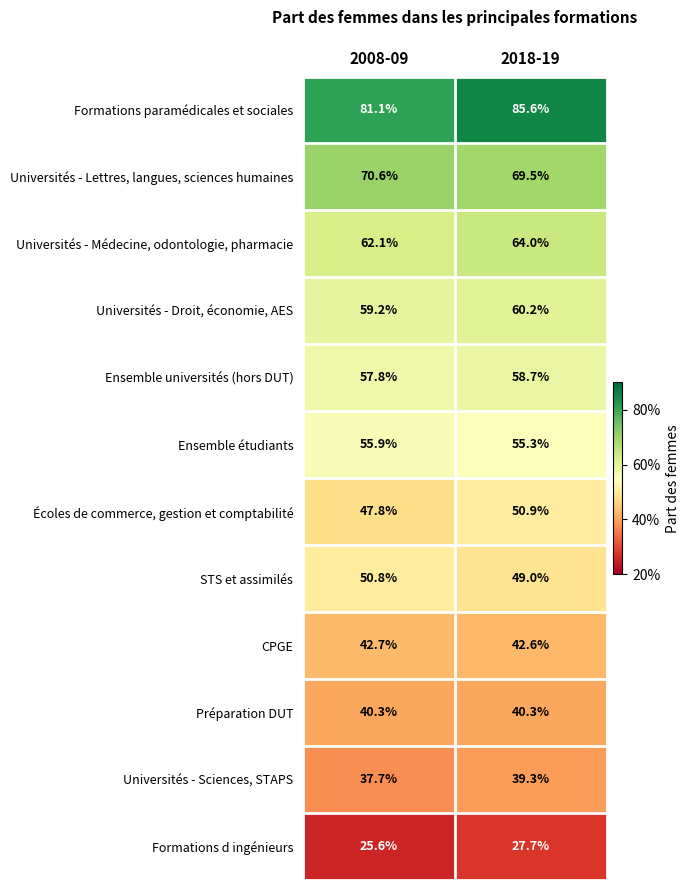

Reading right to left, what are all the values shown in this chart?

Formations paramédicales et sociales: 2018-19=85.6	2008-09=81.1
Universités - Lettres, langues, sciences humaines: 2018-19=69.5	2008-09=70.6
Universités - Médecine, odontologie, pharmacie: 2018-19=64.0	2008-09=62.1
Universités - Droit, économie, AES: 2018-19=60.2	2008-09=59.2
Ensemble universités (hors DUT): 2018-19=58.7	2008-09=57.8
Ensemble étudiants: 2018-19=55.3	2008-09=55.9
Écoles de commerce, gestion et comptabilité: 2018-19=50.9	2008-09=47.8
STS et assimilés: 2018-19=49.0	2008-09=50.8
CPGE: 2018-19=42.6	2008-09=42.7
Préparation DUT: 2018-19=40.3	2008-09=40.3
Universités - Sciences, STAPS: 2018-19=39.3	2008-09=37.7
Formations d ingénieurs: 2018-19=27.7	2008-09=25.6